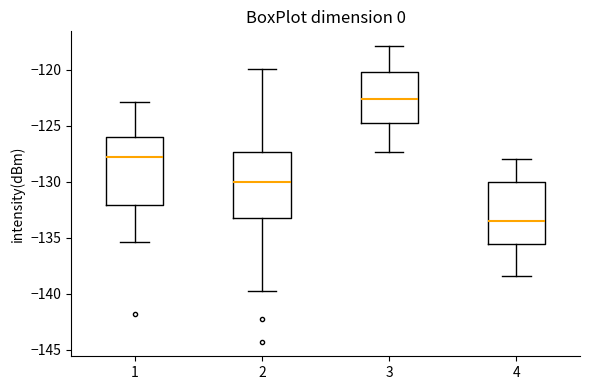

Which box has the lowest median line?

4